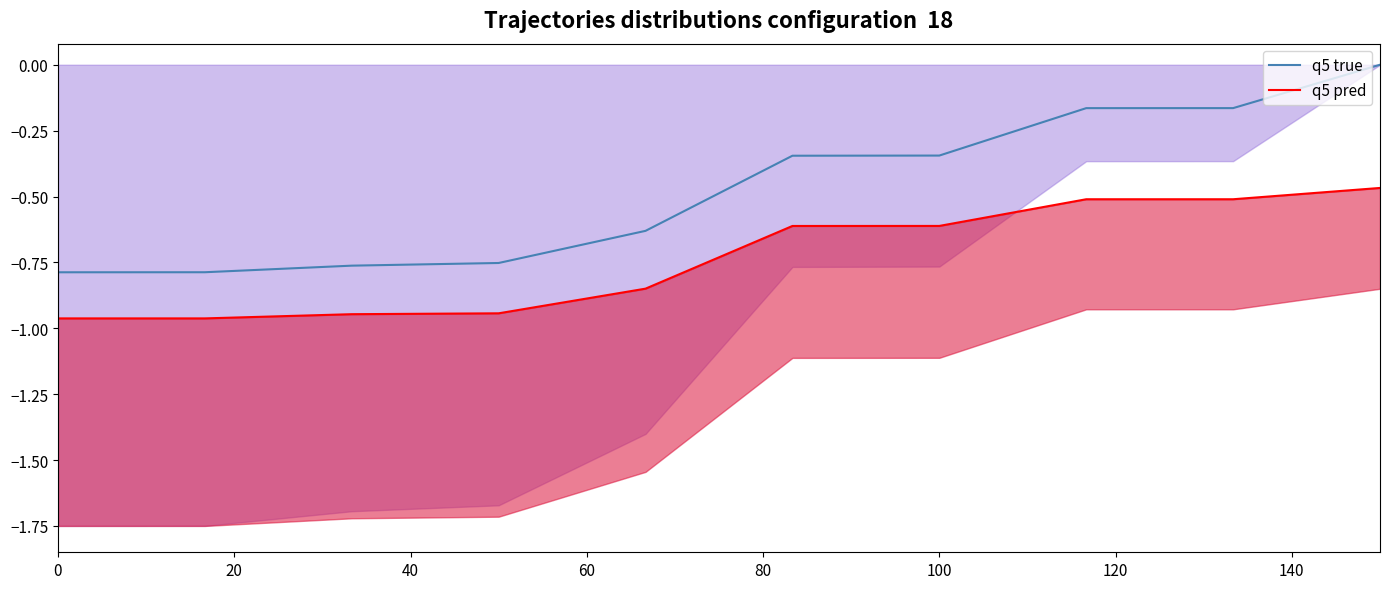

What is the value of the q5 pred point at the 5th from the left?

-0.8